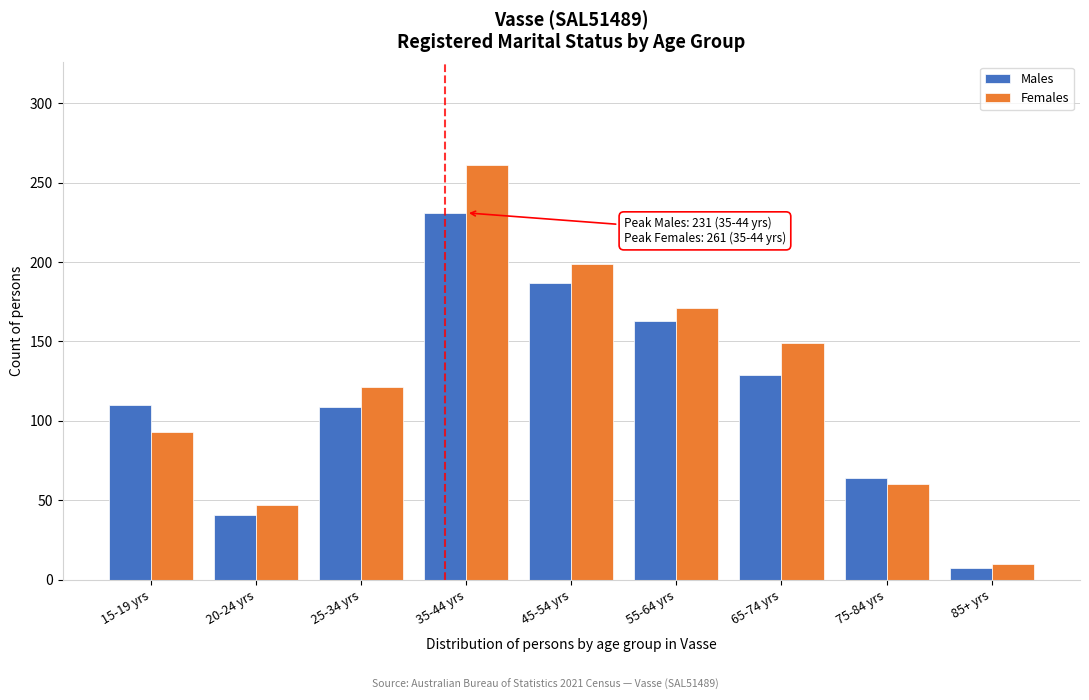

Which series has the widest spread of values?

Females